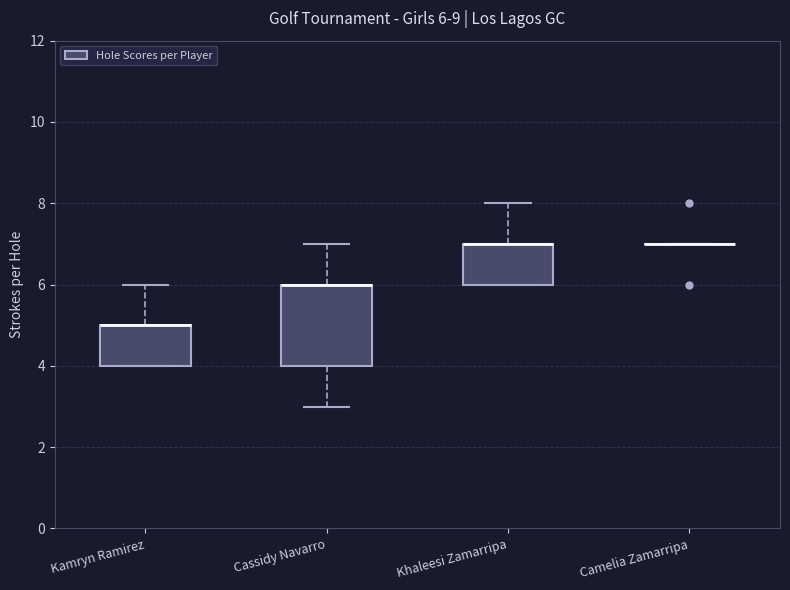

Comparing the boxes themselves (not the whiskers), which one is the tallest?

Cassidy Navarro